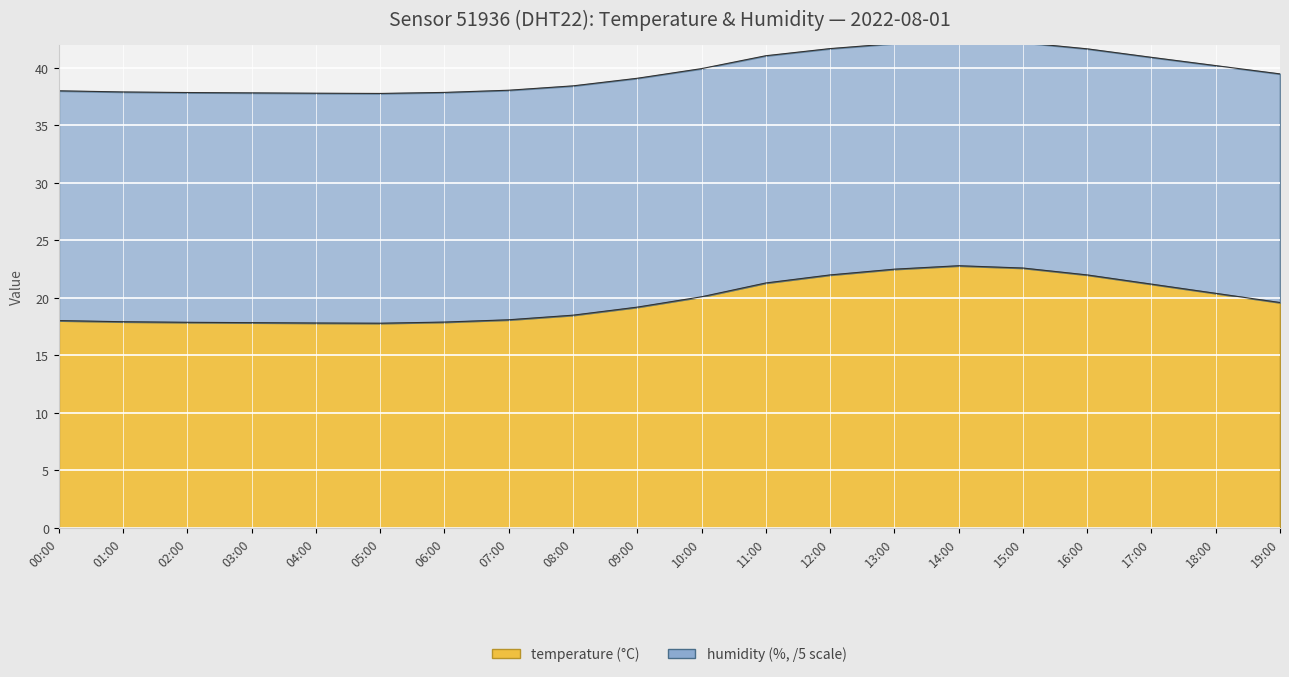

At which category is the sum across all series the highest?

14:00